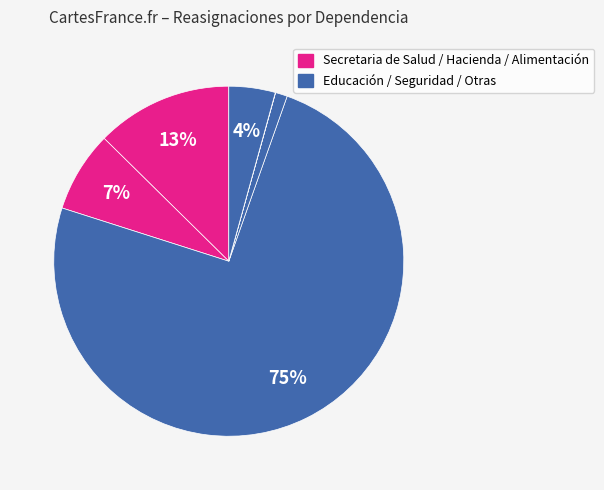

How many slices are in this pie chart?

6